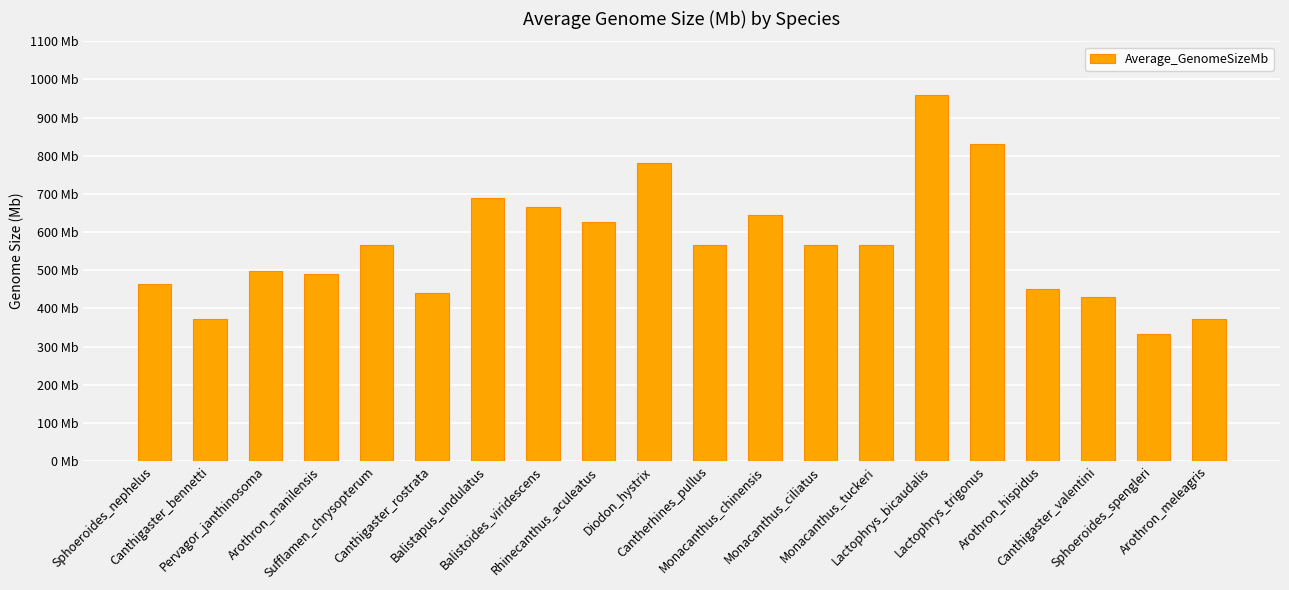

What position from the left is Balistapus_undulatus?

7